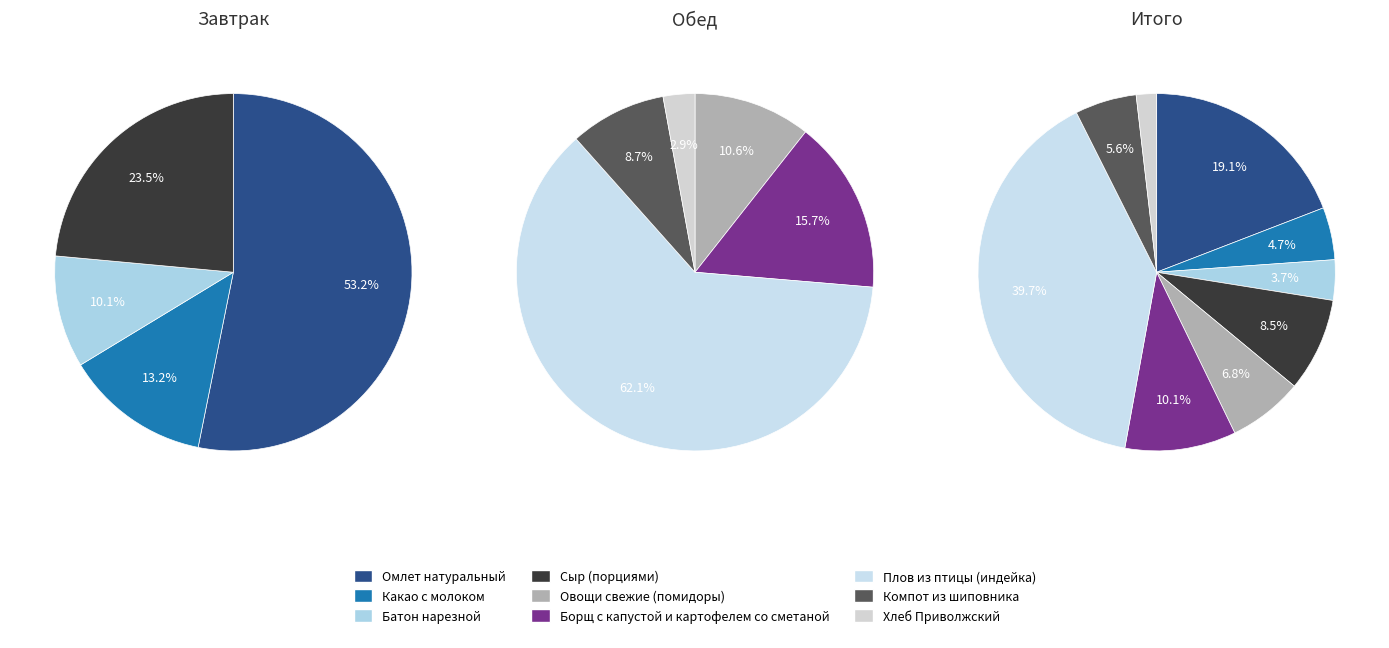

Rank the categories by value from lowest to highest.

Хлеб Приволжский, Батон нарезной, Какао с молоком, Компот из шиповника, Овощи свежие (помидоры), Сыр (порциями), Борщ с капустой и картофелем со сметаной, Омлет натуральный, Плов из птицы (индейка)